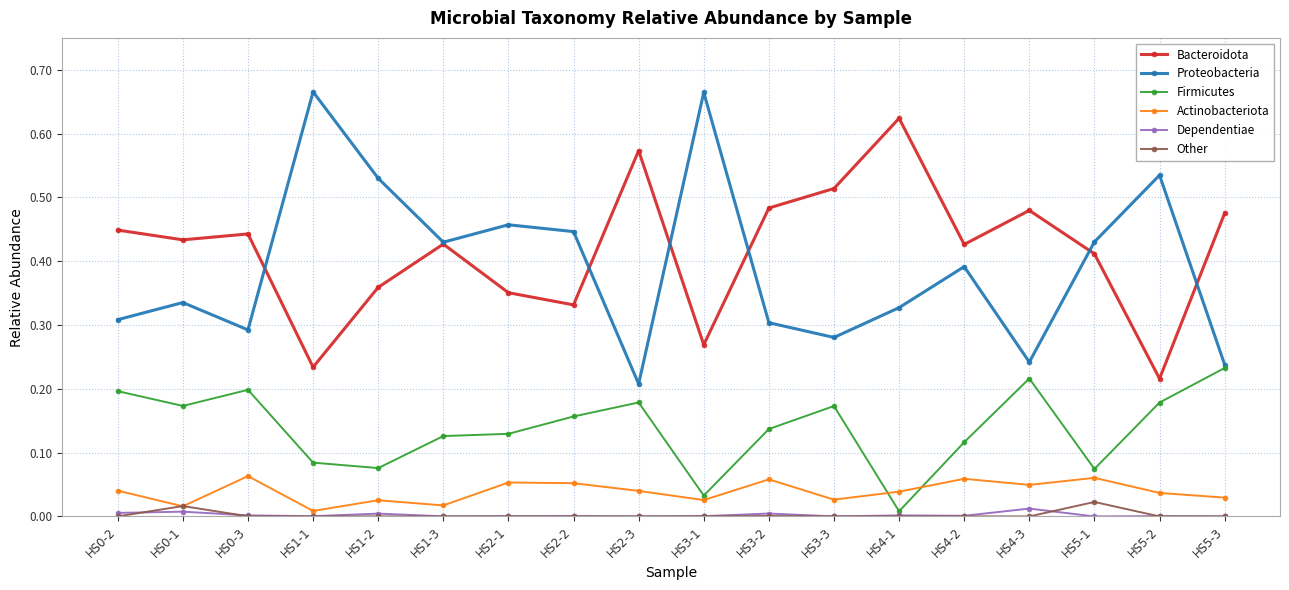

Is this an area chart (filled region under the line)?

No